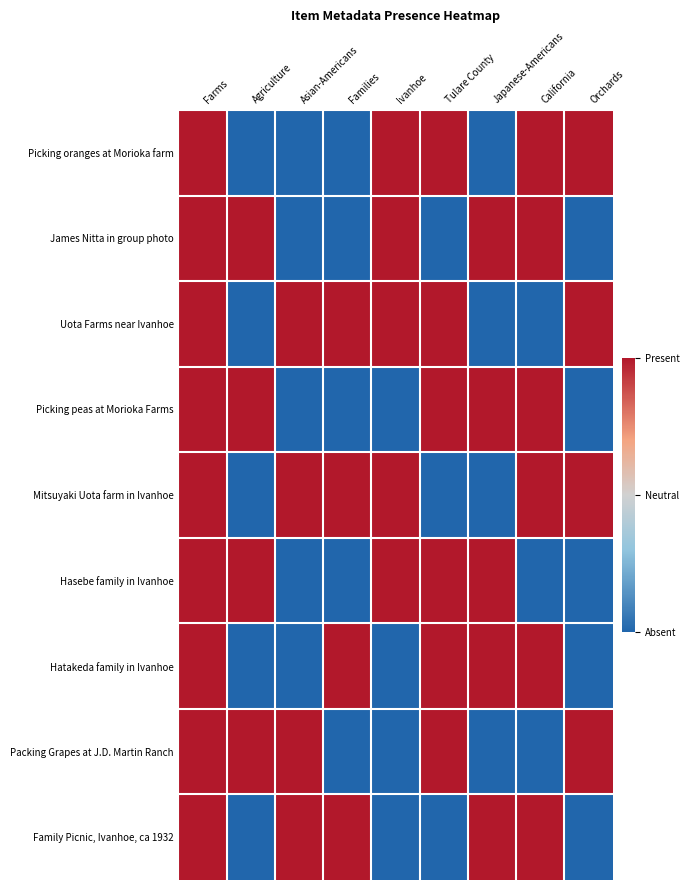

Reading left to right, transcribe all the data shown in this chart.

Picking oranges at Morioka farm: Farms=1	Agriculture=-1	Asian-Americans=-1	Families=-1	Ivanhoe=1	Tulare County=1	Japanese-Americans=-1	California=1	Orchards=1
James Nitta in group photo: Farms=1	Agriculture=1	Asian-Americans=-1	Families=-1	Ivanhoe=1	Tulare County=-1	Japanese-Americans=1	California=1	Orchards=-1
Uota Farms near Ivanhoe: Farms=1	Agriculture=-1	Asian-Americans=1	Families=1	Ivanhoe=1	Tulare County=1	Japanese-Americans=-1	California=-1	Orchards=1
Picking peas at Morioka Farms: Farms=1	Agriculture=1	Asian-Americans=-1	Families=-1	Ivanhoe=-1	Tulare County=1	Japanese-Americans=1	California=1	Orchards=-1
Mitsuyaki Uota farm in Ivanhoe: Farms=1	Agriculture=-1	Asian-Americans=1	Families=1	Ivanhoe=1	Tulare County=-1	Japanese-Americans=-1	California=1	Orchards=1
Hasebe family in Ivanhoe: Farms=1	Agriculture=1	Asian-Americans=-1	Families=-1	Ivanhoe=1	Tulare County=1	Japanese-Americans=1	California=-1	Orchards=-1
Hatakeda family in Ivanhoe: Farms=1	Agriculture=-1	Asian-Americans=-1	Families=1	Ivanhoe=-1	Tulare County=1	Japanese-Americans=1	California=1	Orchards=-1
Packing Grapes at J.D. Martin Ranch: Farms=1	Agriculture=1	Asian-Americans=1	Families=-1	Ivanhoe=-1	Tulare County=1	Japanese-Americans=-1	California=-1	Orchards=1
Family Picnic, Ivanhoe, ca 1932: Farms=1	Agriculture=-1	Asian-Americans=1	Families=1	Ivanhoe=-1	Tulare County=-1	Japanese-Americans=1	California=1	Orchards=-1